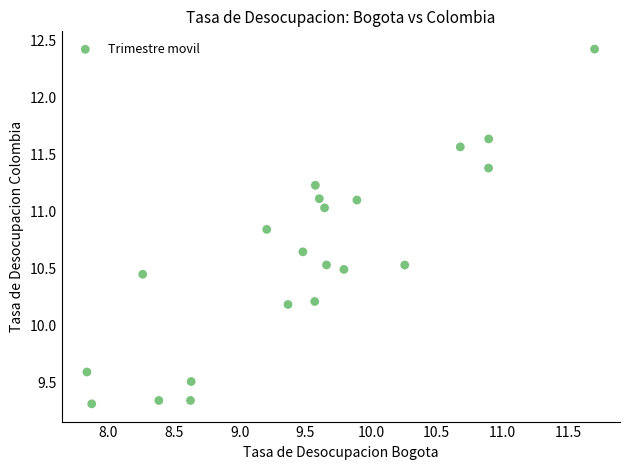

What is the range of X values (max minus min)?

3.9